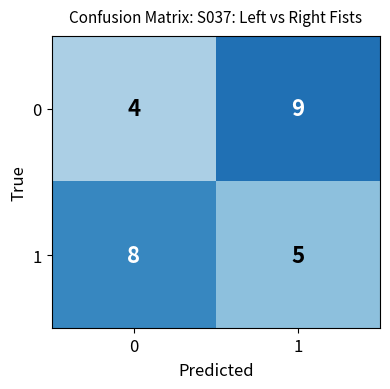

At how many categories does at least one series exceed 5?

2